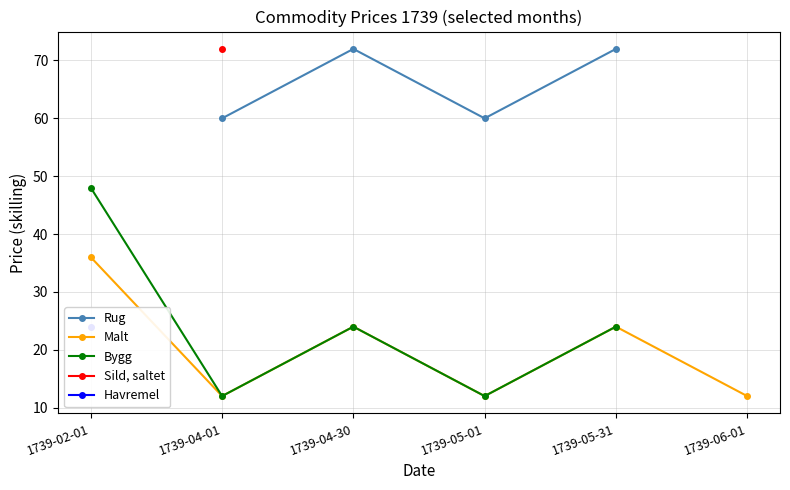

What is the sum of all Sild, saltet values?

72